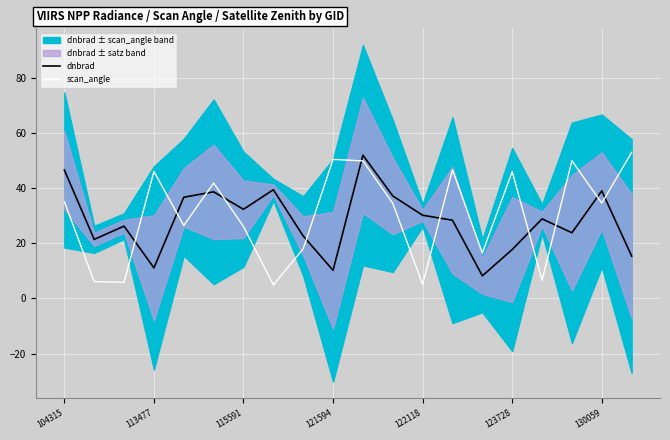

At which label does scan_angle first exceed 34?

104315